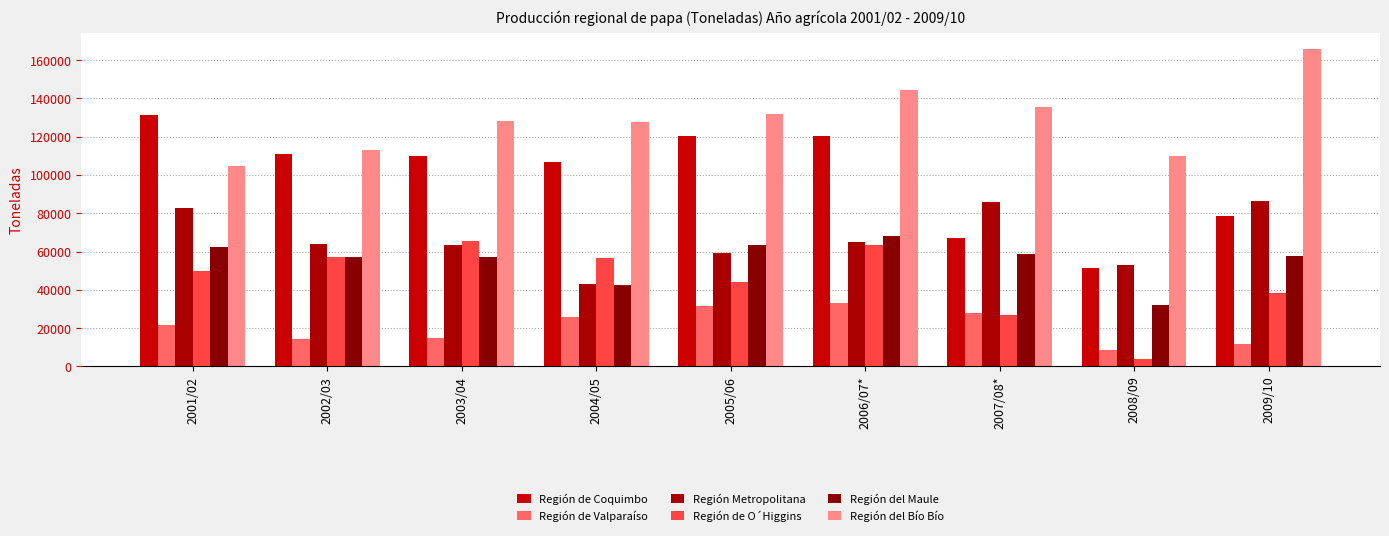

Is it true that Región de Valparaíso equals 41643.0 at 2007/08*?

False